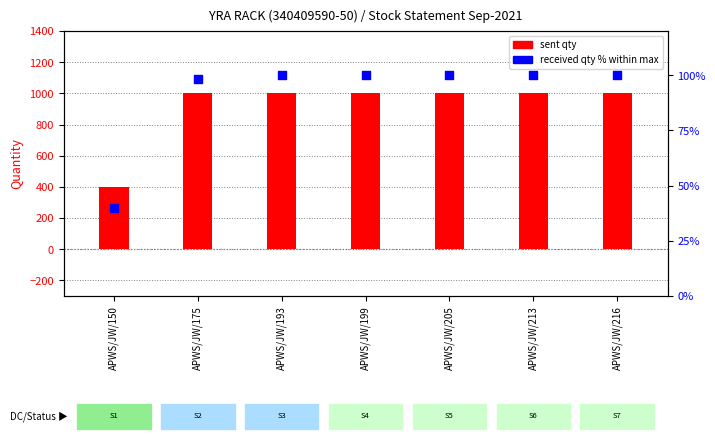

Which series reaches the minimum Y coordinate?

RECEIVED QTY %